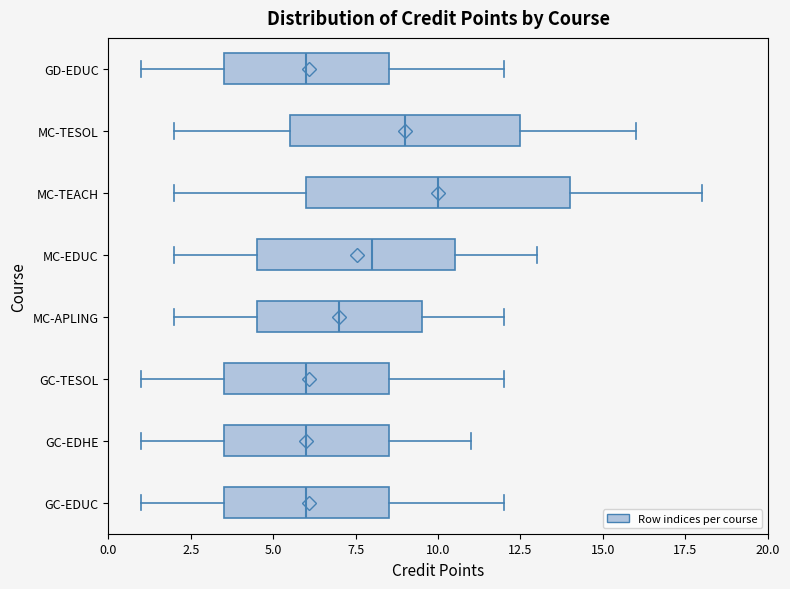

Which box is the widest, from its left edge to its right edge?

MC-TEACH